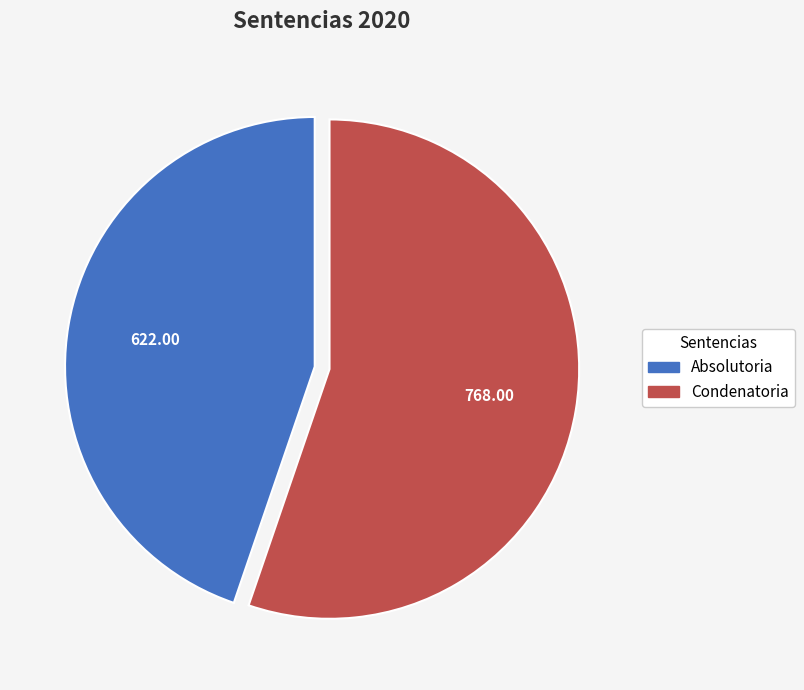

Which category has the biggest portion of the pie?

Condenatoria